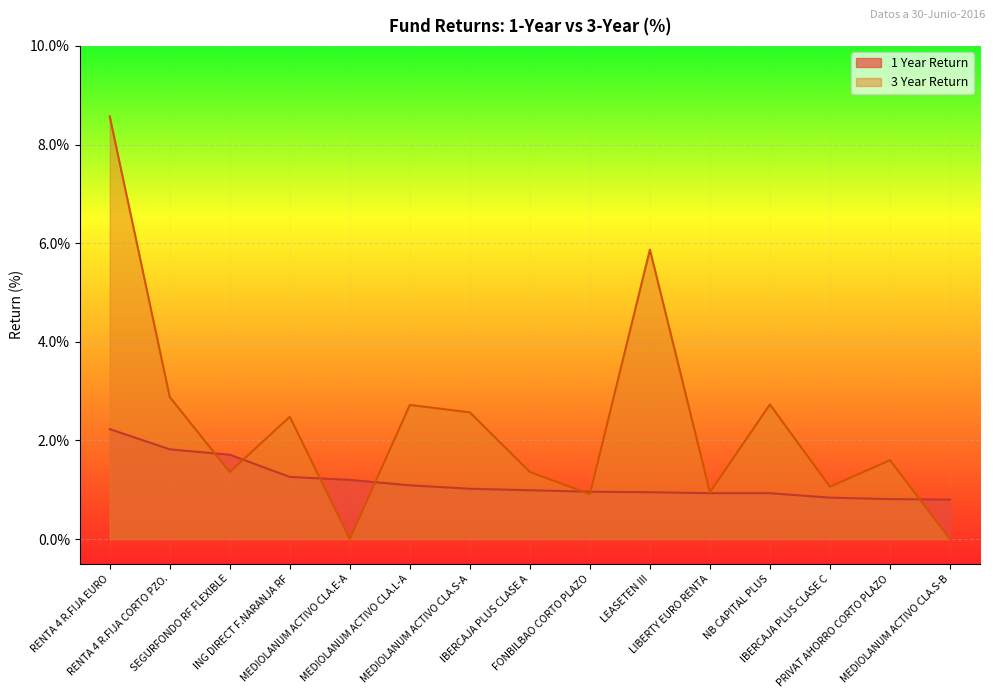

What are all the series names shown in the legend?

1 Year Return, 3 Year Return